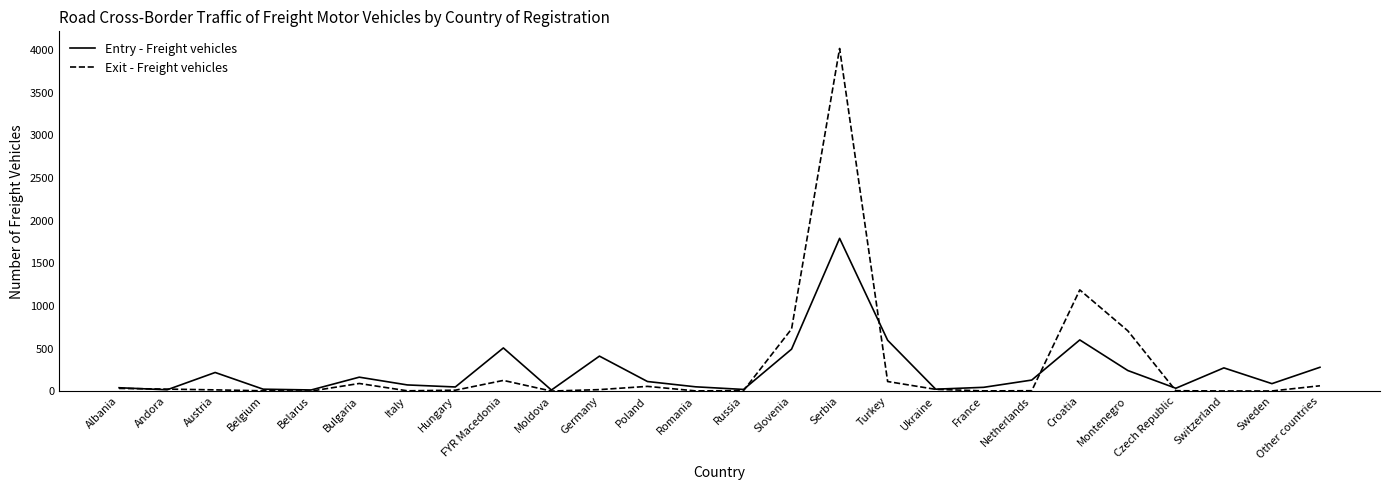

What is the approximate value of Exit - Freight vehicles at Belgium?

4